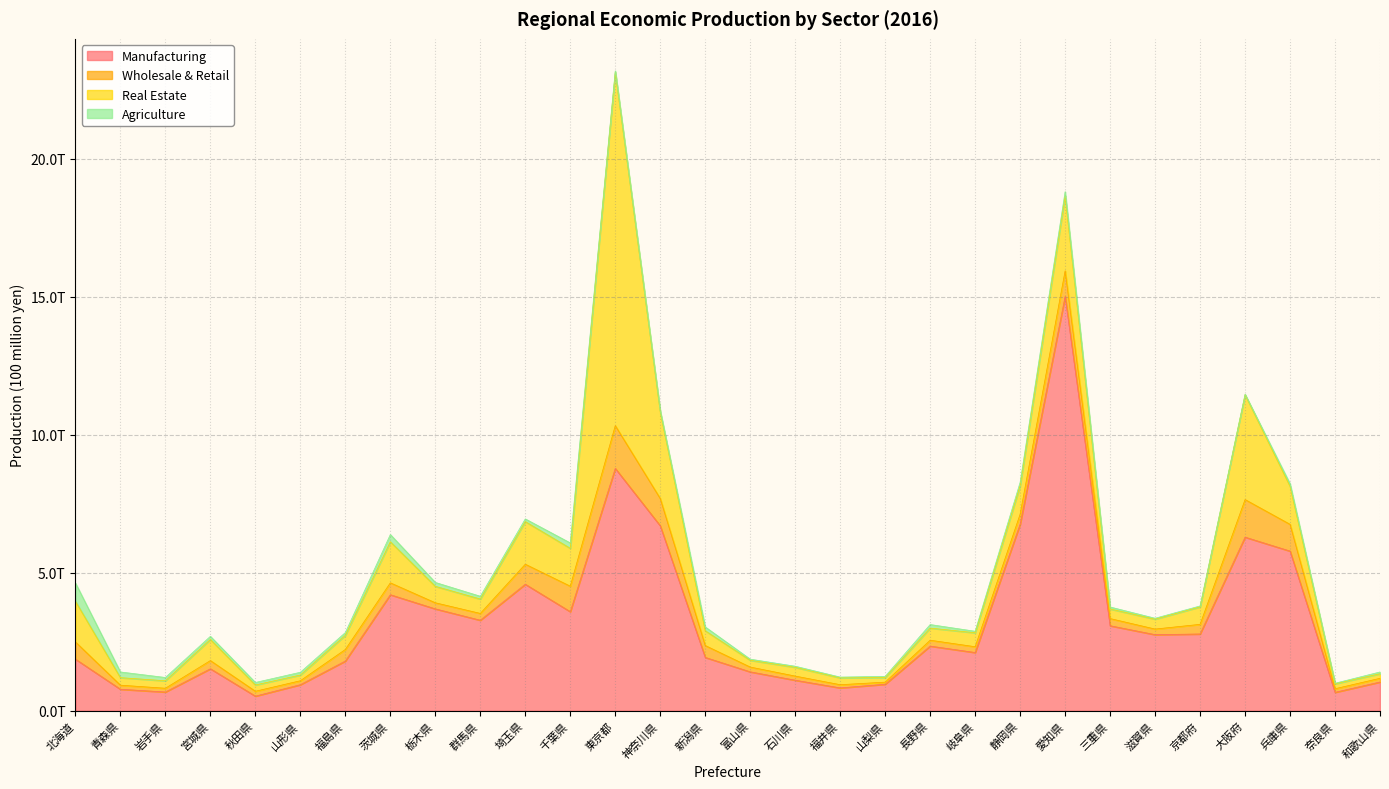

True or false: Manufacturing has more than 1 interior local peaks.

True